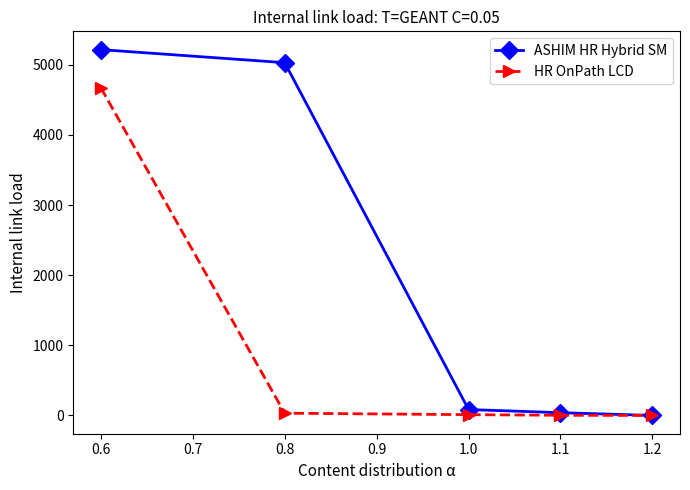

Is this an area chart (filled region under the line)?

No